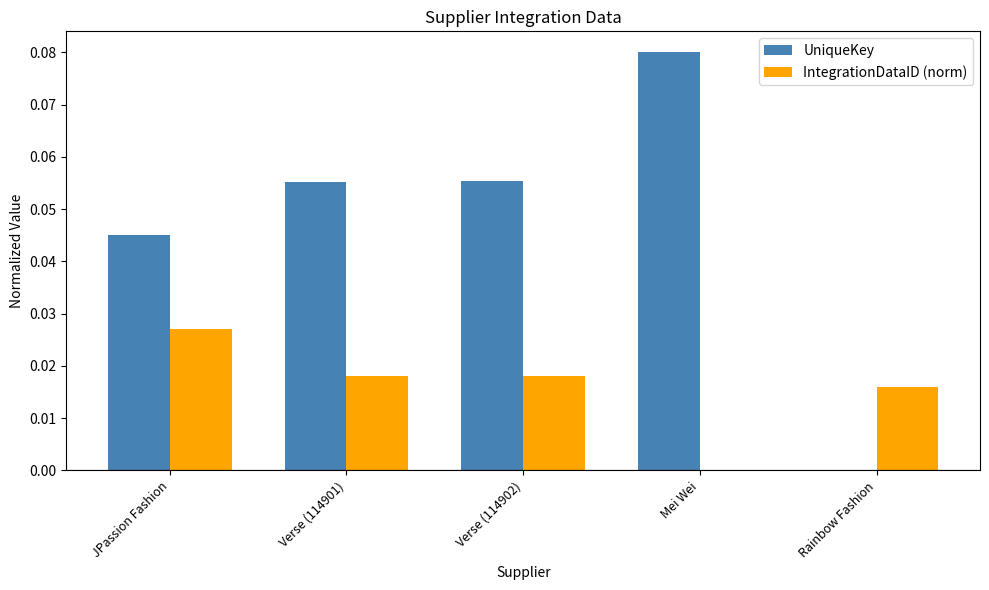

Count the IntegrationDataID (norm) values in the range 0 to 1.

5